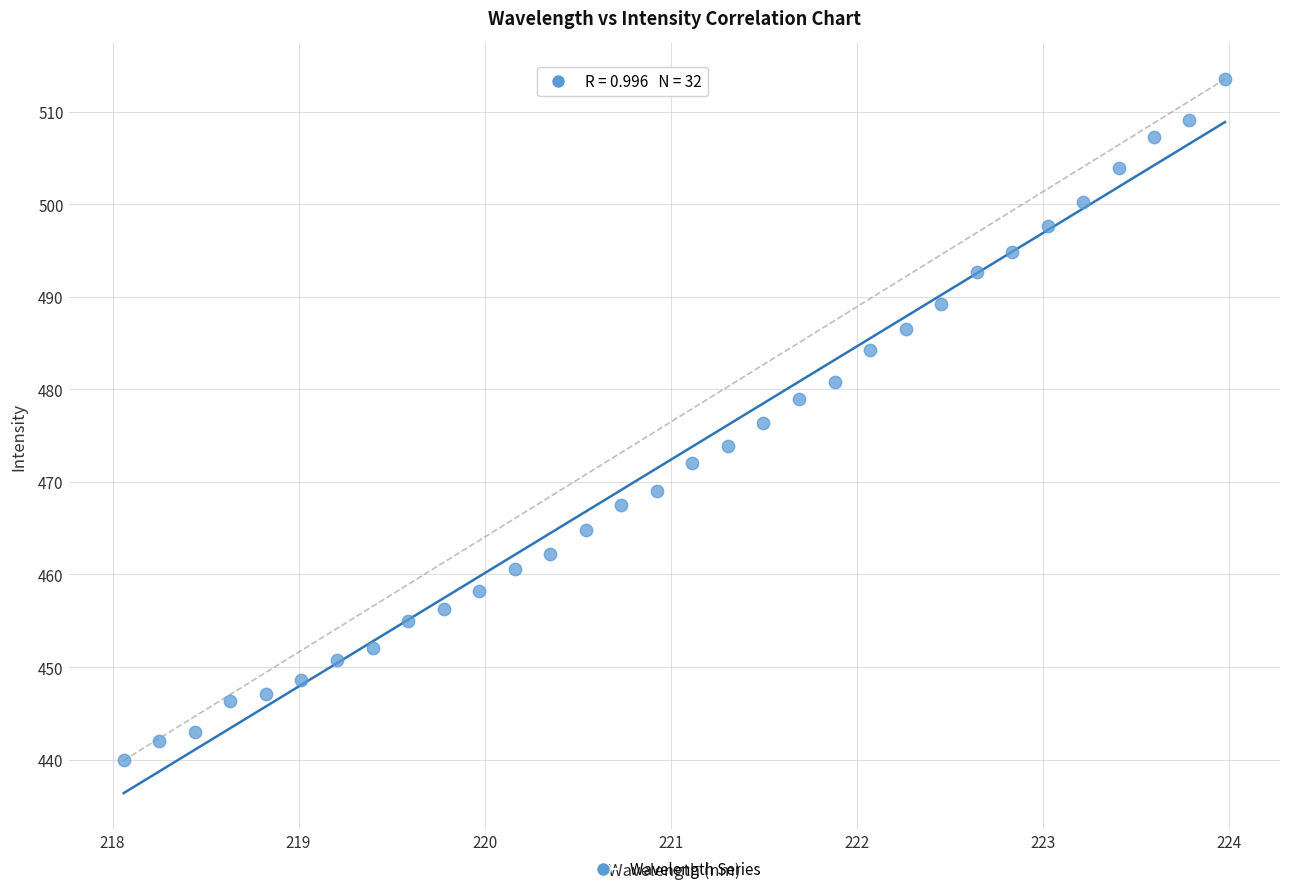

What is the range of X values (max minus min)?

5.9